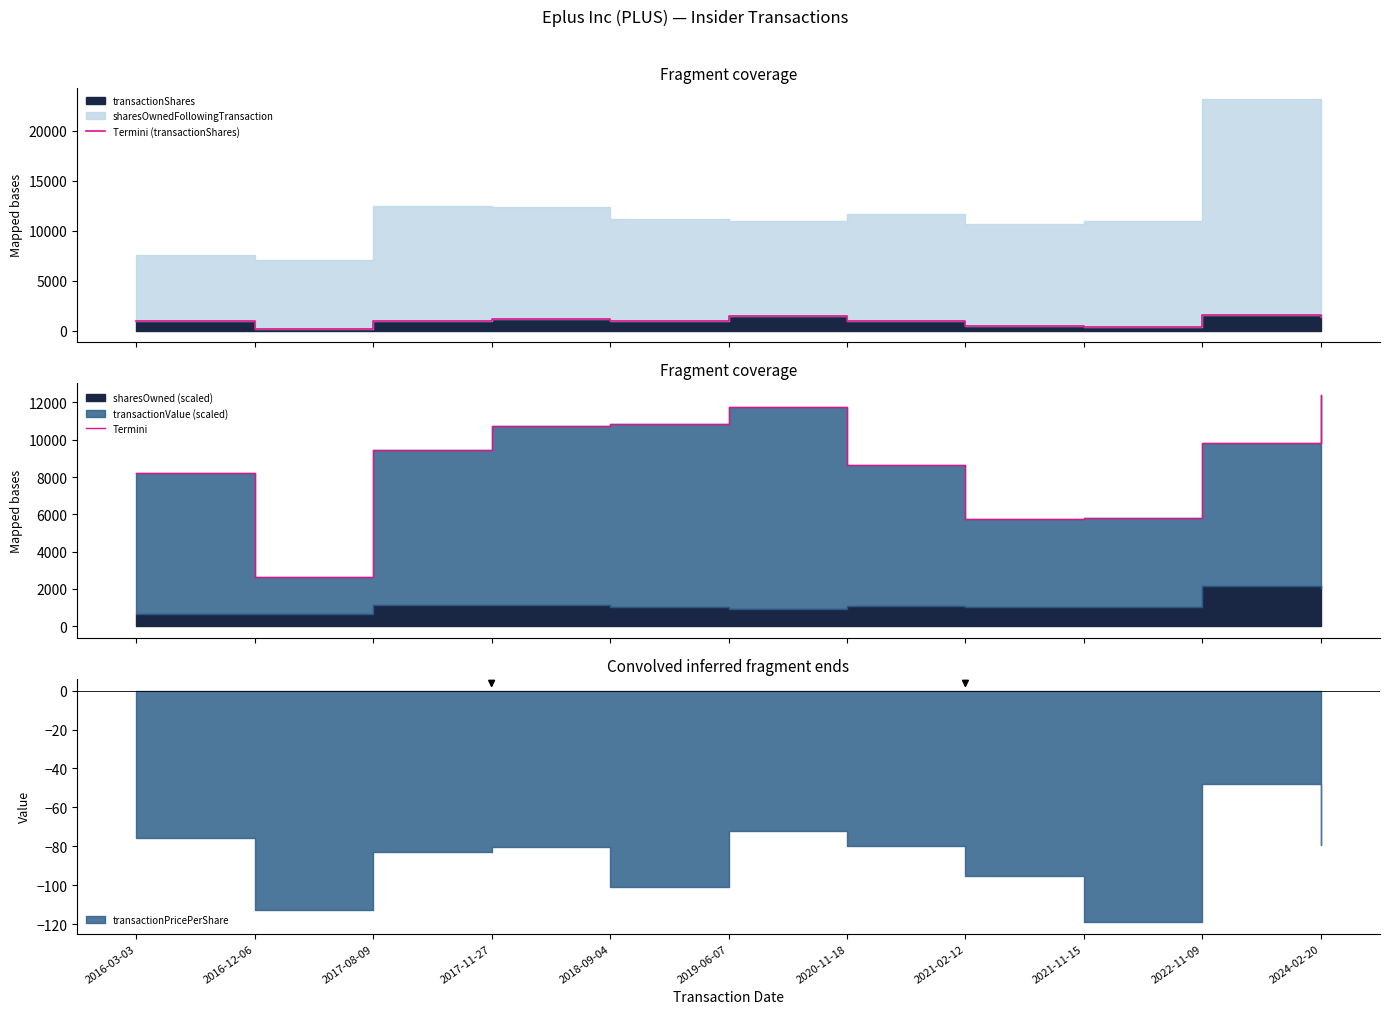

Rank the series at 2020-11-18 from lowest to highest value.

Termini (transactionShares), Termini